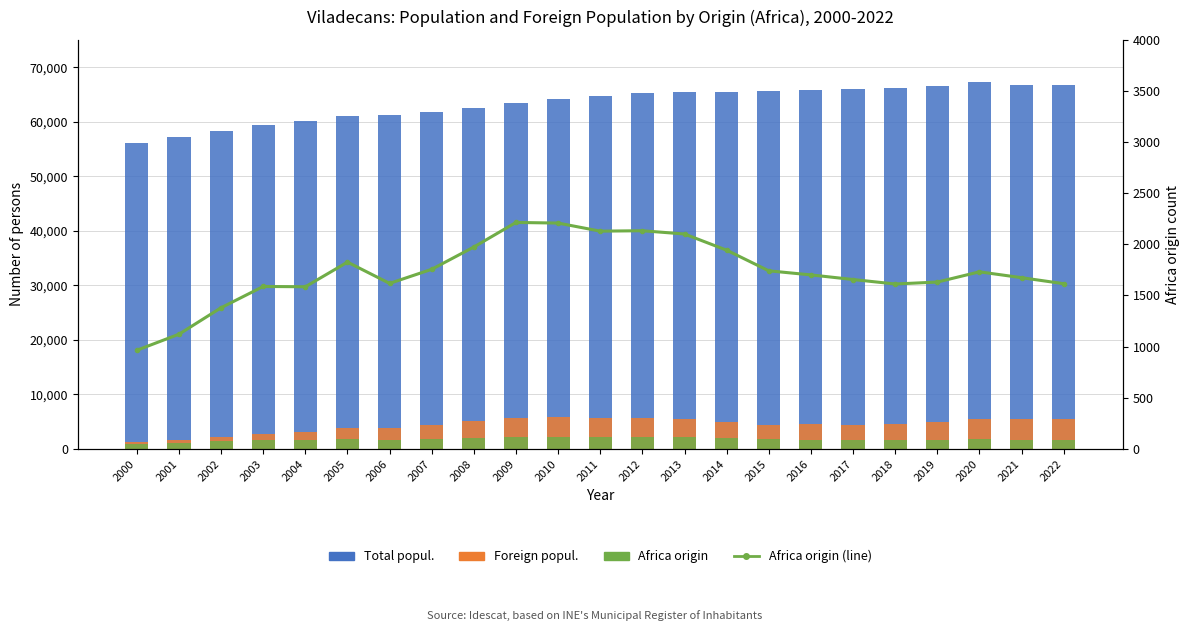

How many groups of bars are there?

23